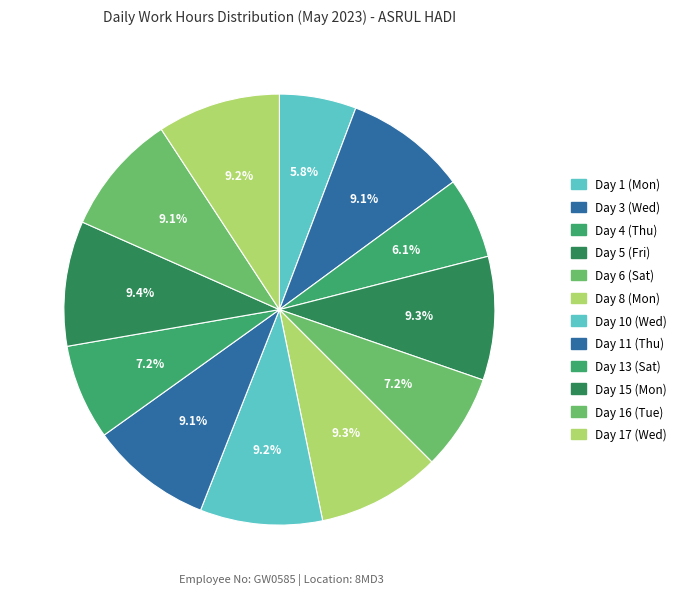

How many segments does this pie chart have?

12